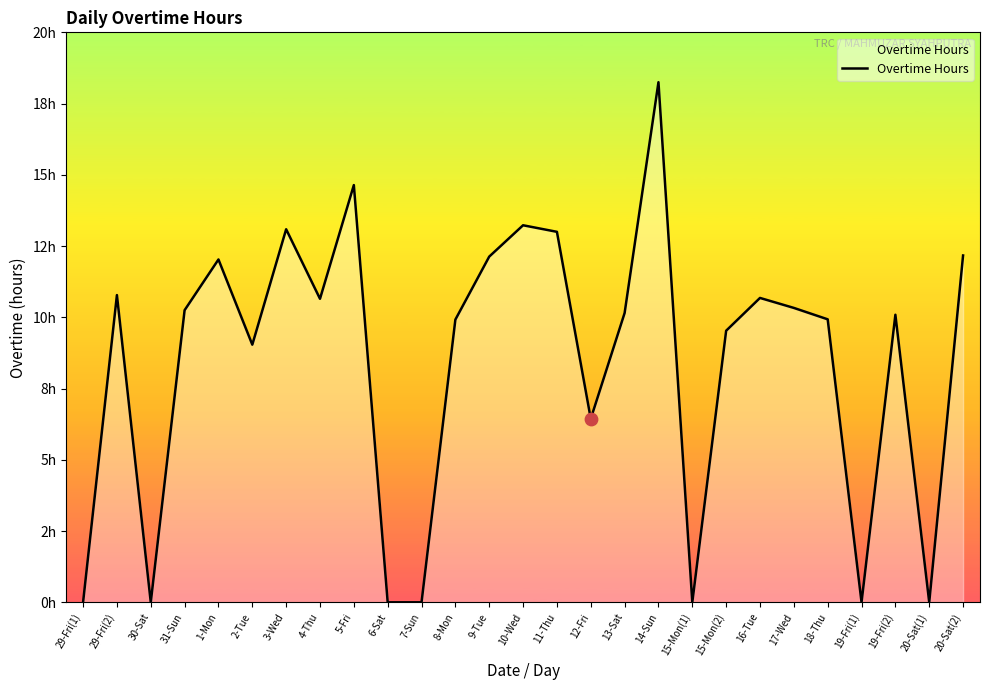

Between 12-Fri and 29-Fri(2), which is larger?

29-Fri(2)